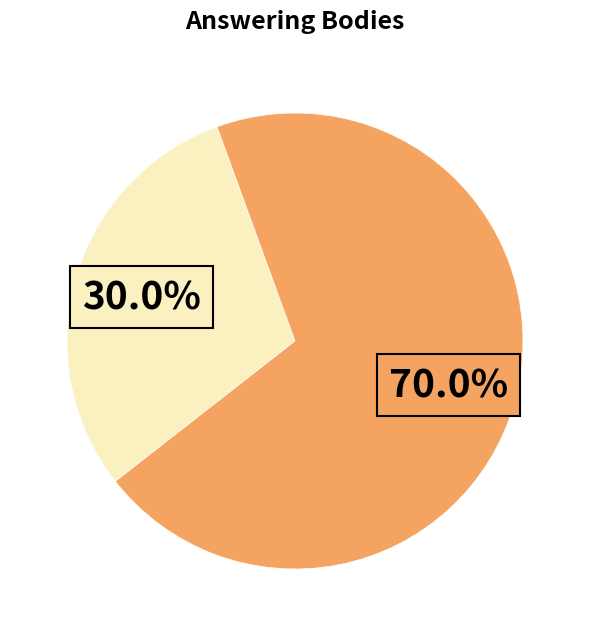

How many slices are in this pie chart?

2